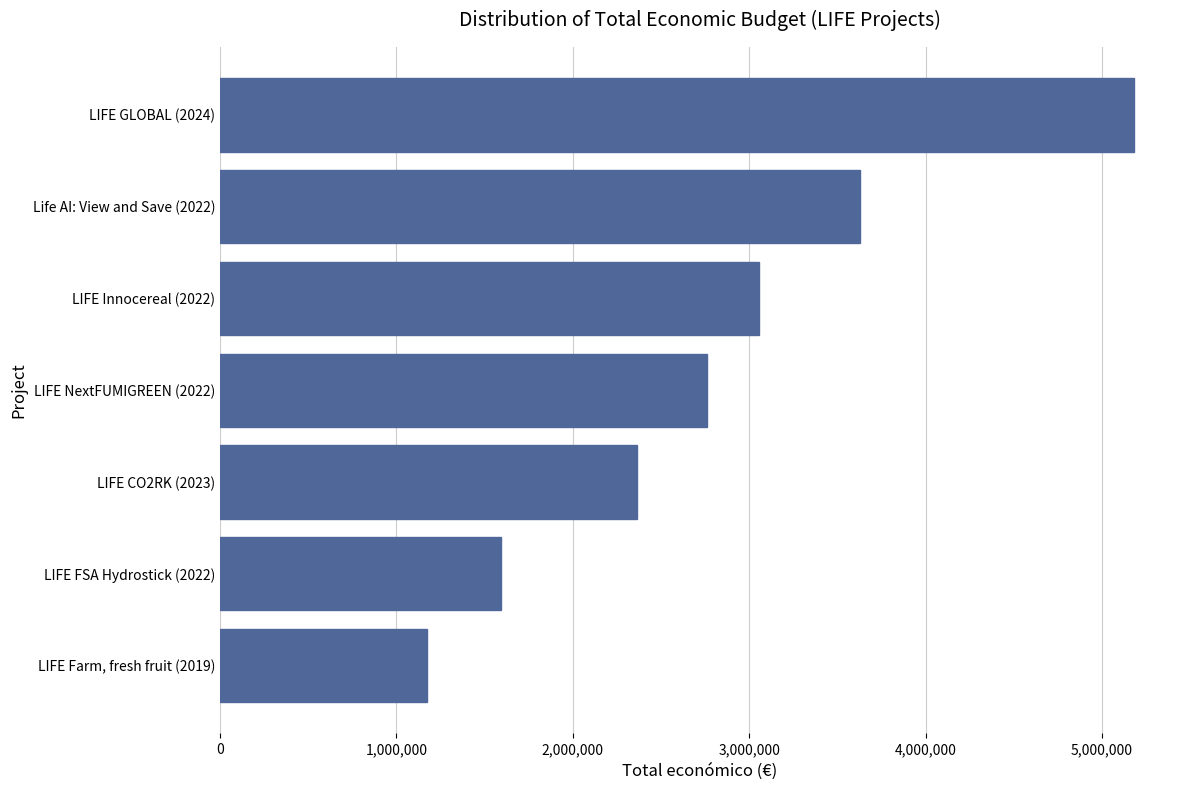

List the labels in order of value, largest first.

LIFE GLOBAL (2024), Life AI: View and Save (2022), LIFE Innocereal (2022), LIFE NextFUMIGREEN (2022), LIFE CO2RK (2023), LIFE FSA Hydrostick (2022), LIFE Farm, fresh fruit (2019)